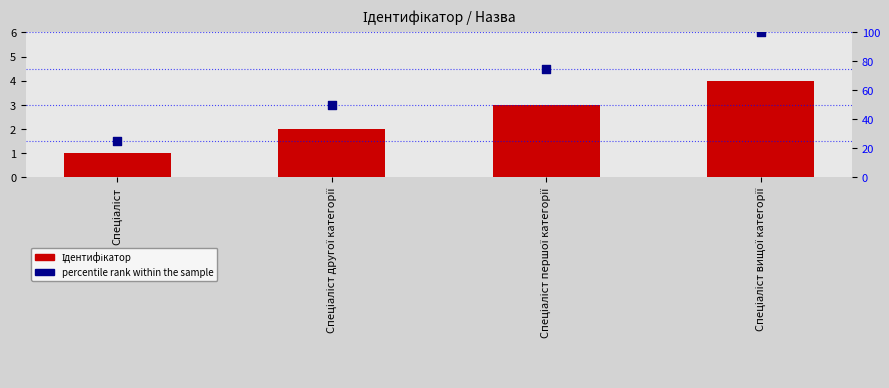

What is the total value across all series at Спеціаліст вищої категорії?

104